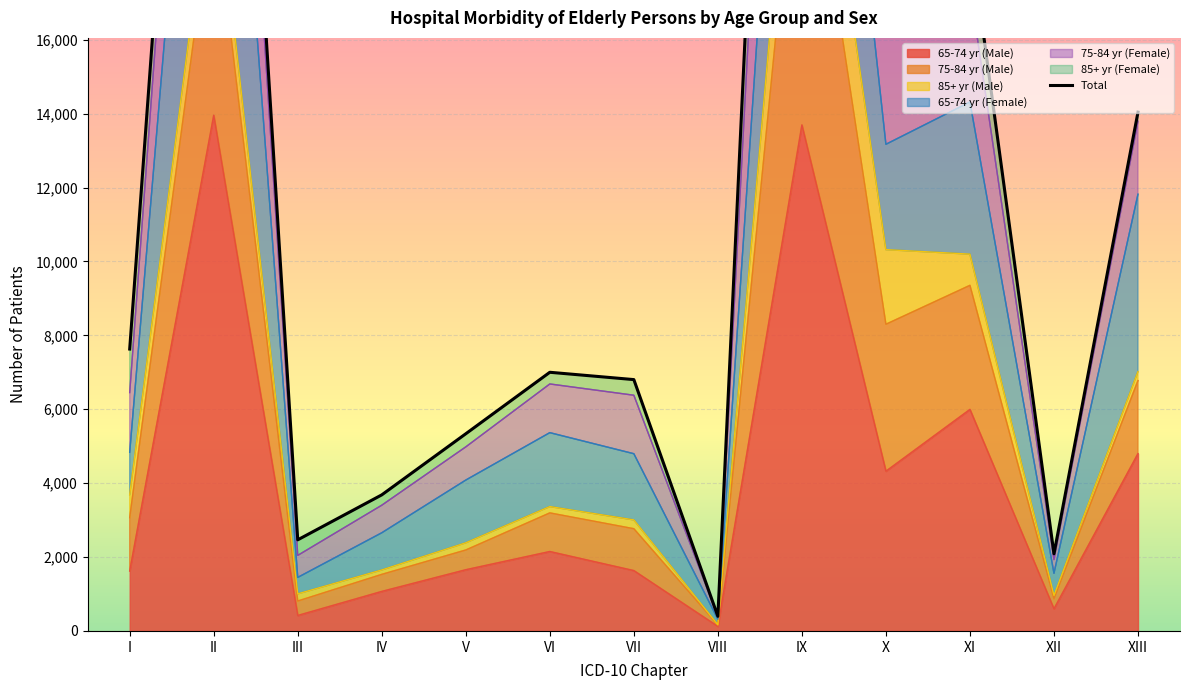

Is it true that the value at VIII is 587?

False